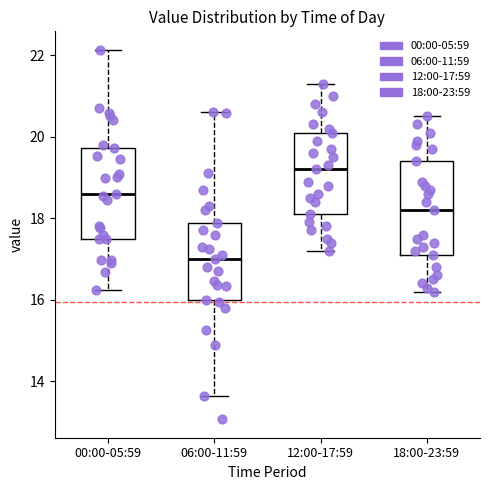

Which box has the lowest median line?

06:00-11:59